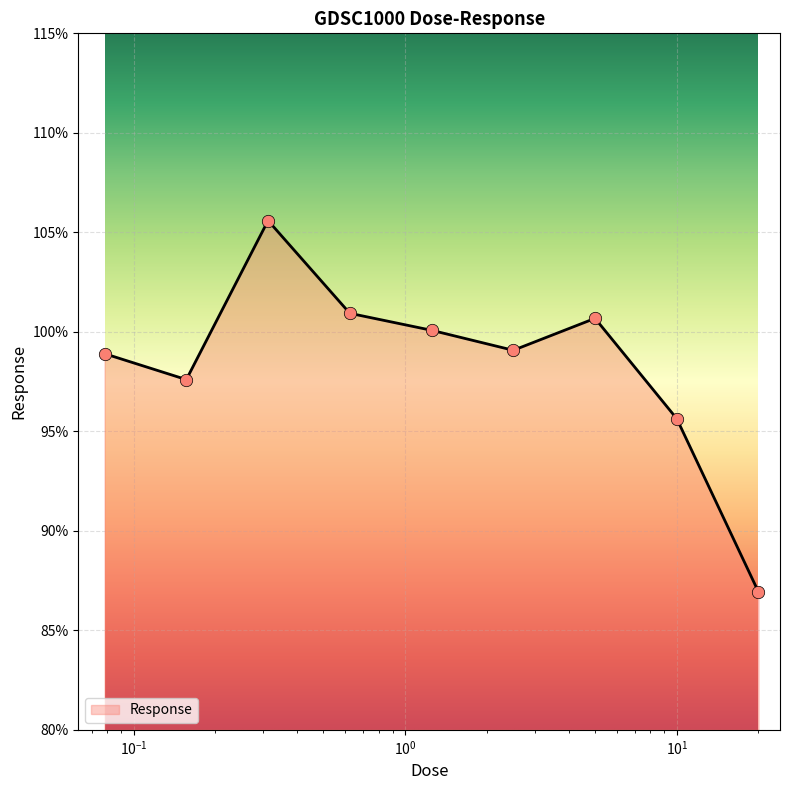

What is the maximum value shown in the chart?

105.6